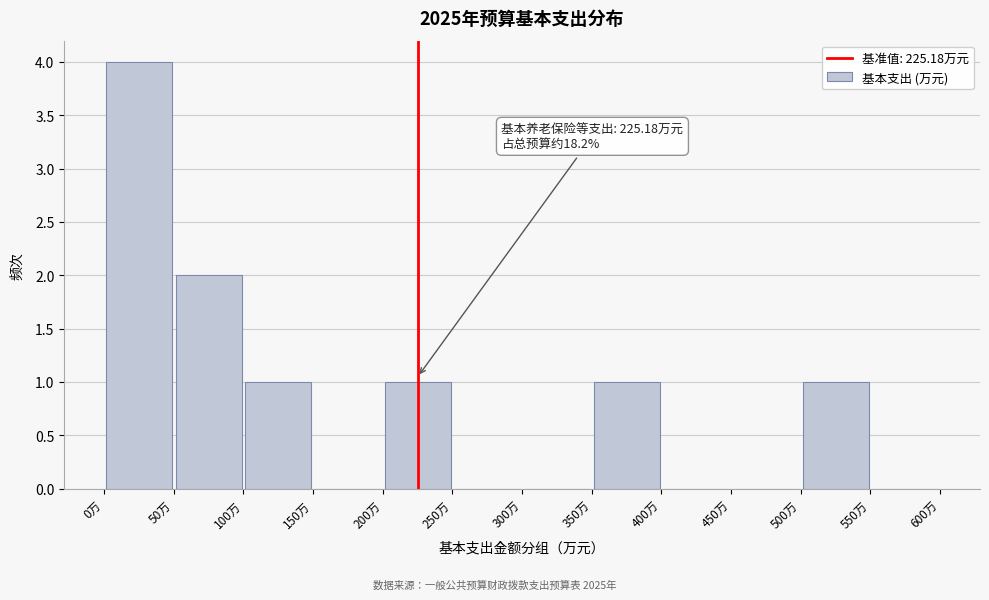

Over which range of the x-axis is the bar tallest?

0 to 50